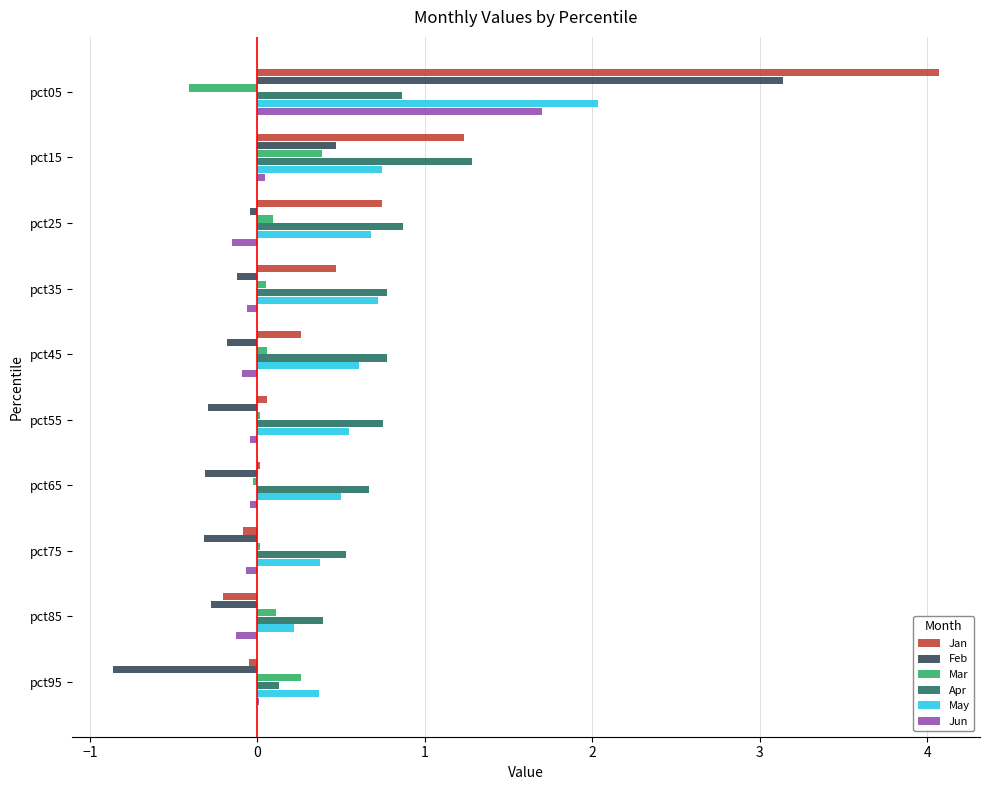

Which series changed the most between pct45 and pct95?

Feb